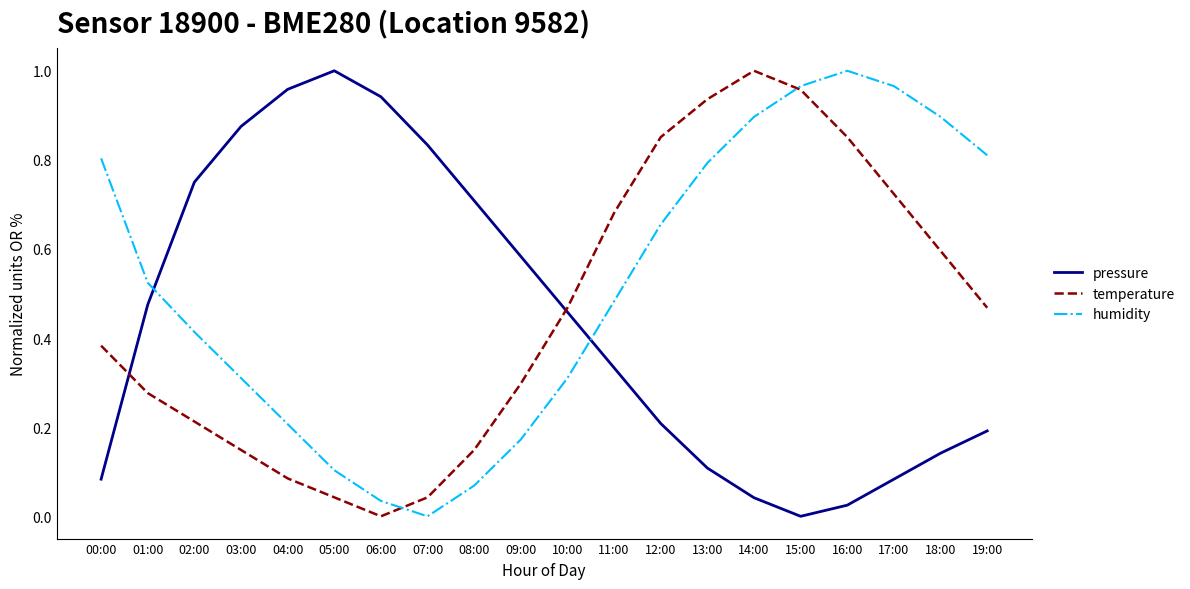

Is the value of pressure at 06:00 greater than the value of humidity at 09:00?

Yes